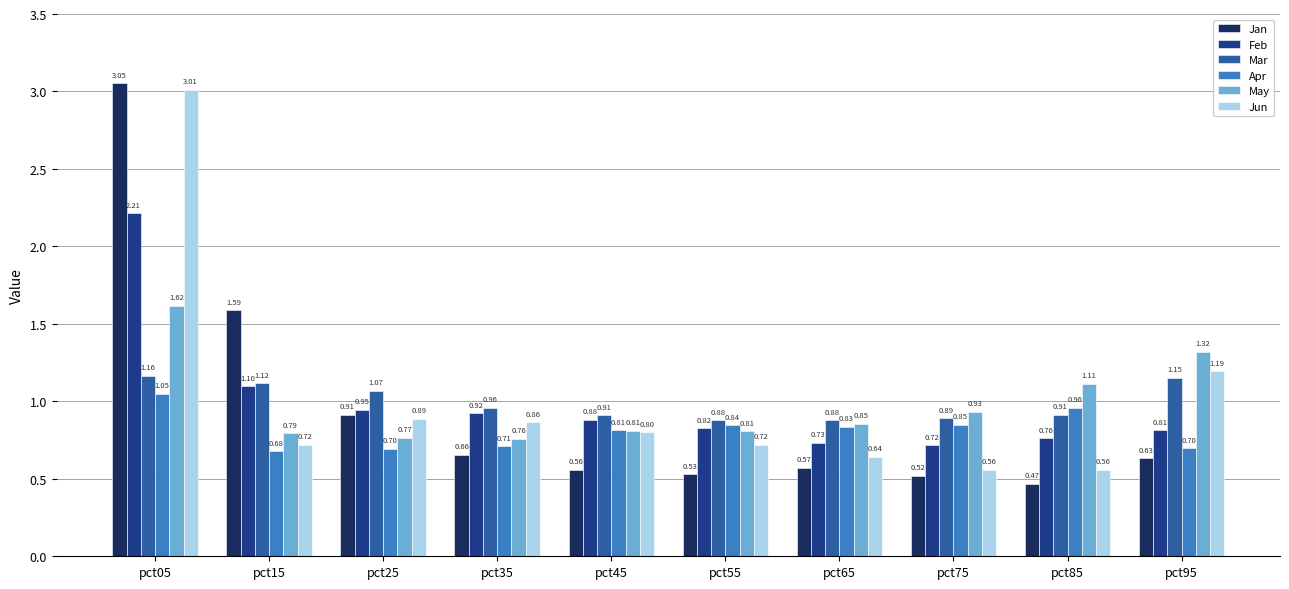

Which series has the widest spread of values?

Jan